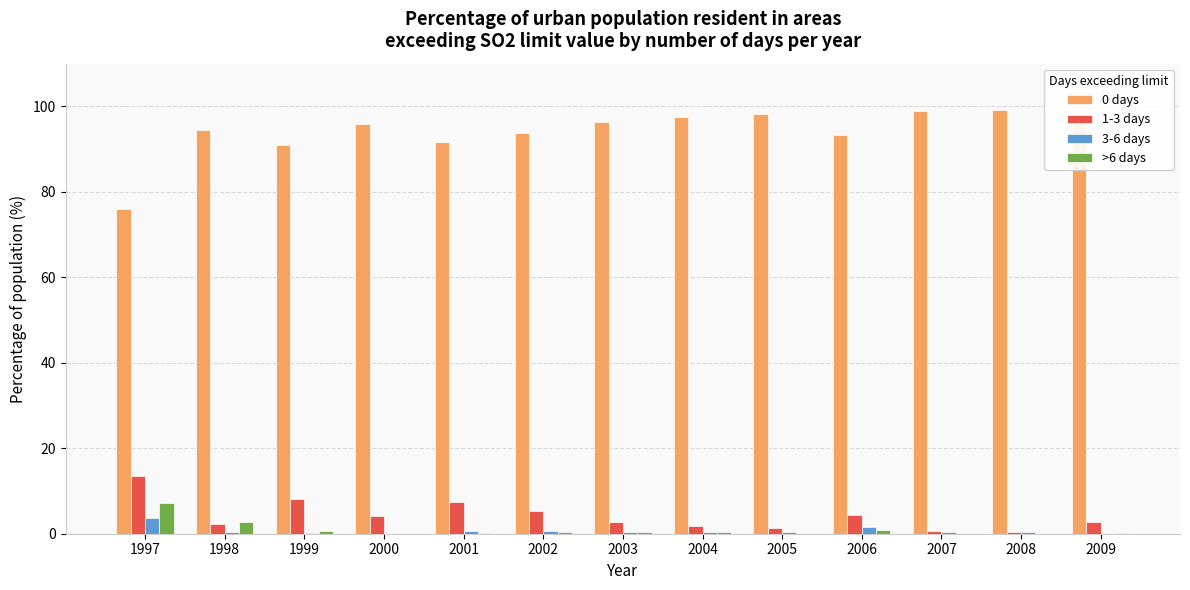

How many groups of bars are there?

13